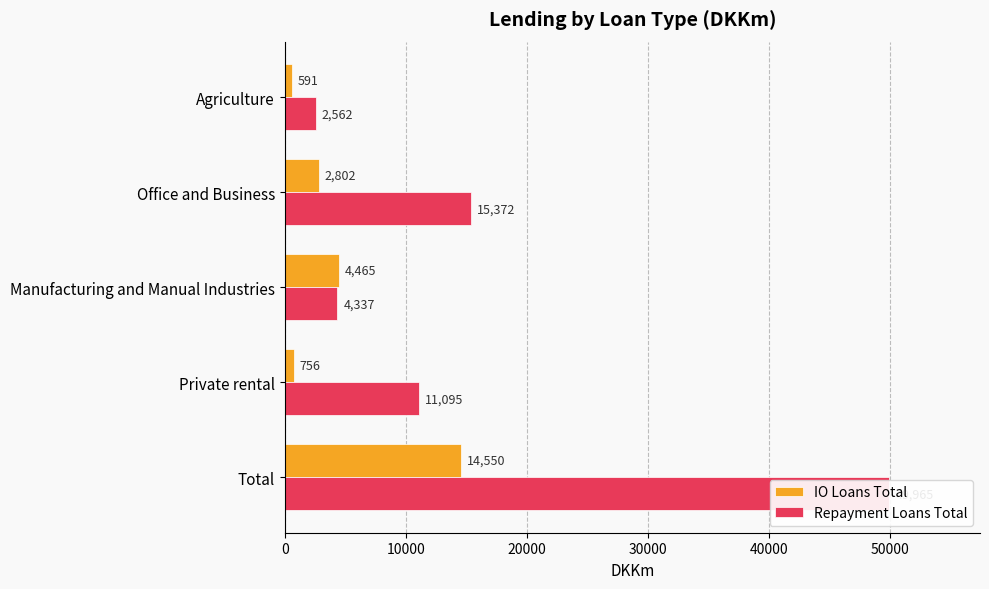

How many series are shown in this chart?

2